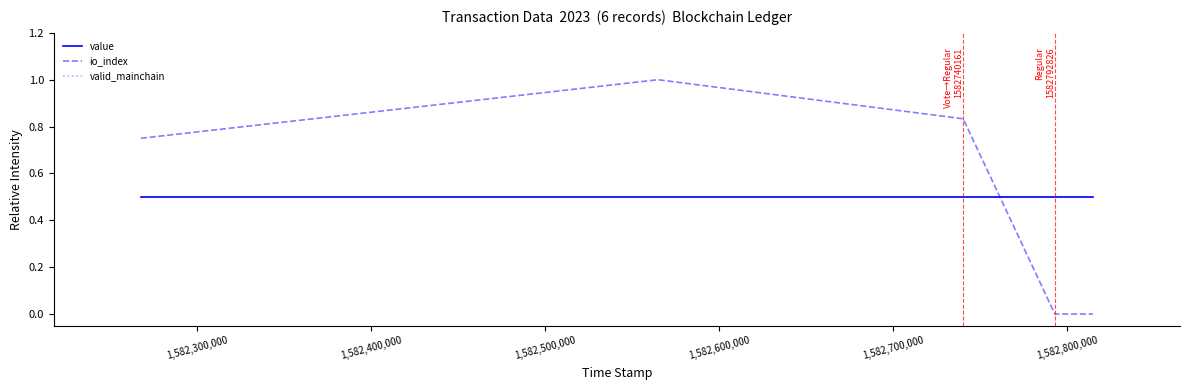

How many times do valid_mainchain and io_index cross each other?

1